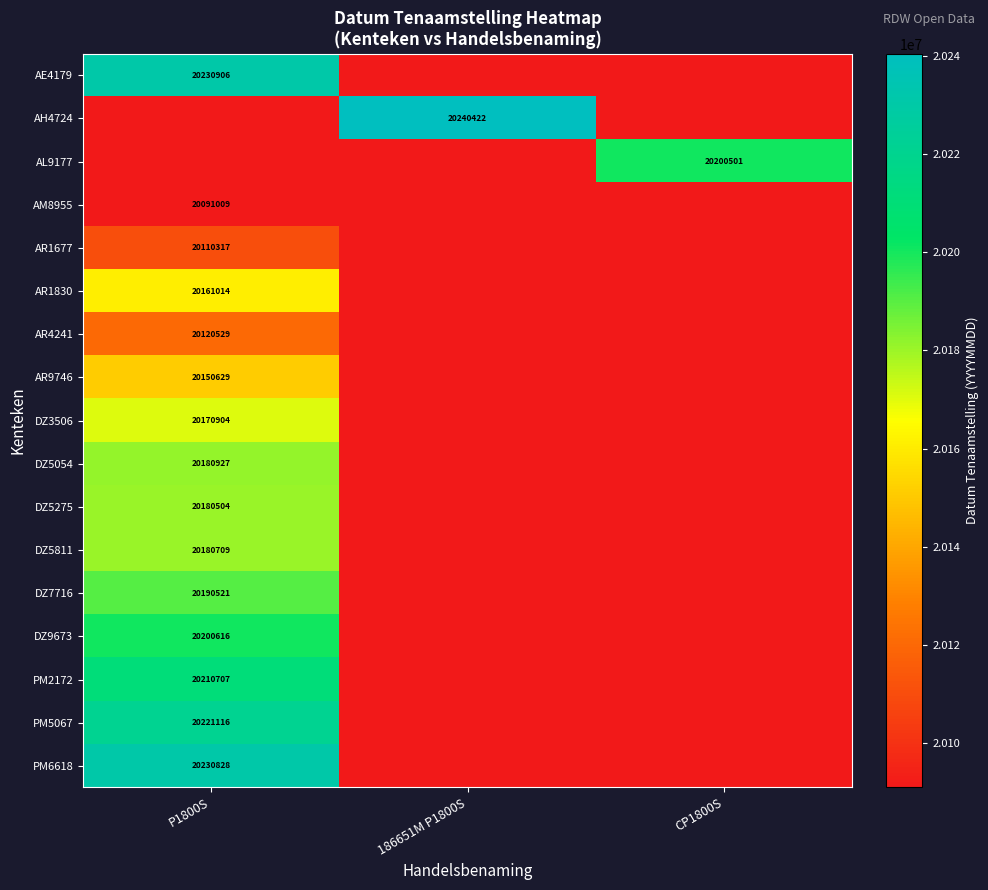

What is the maximum value shown in the chart?

20240422